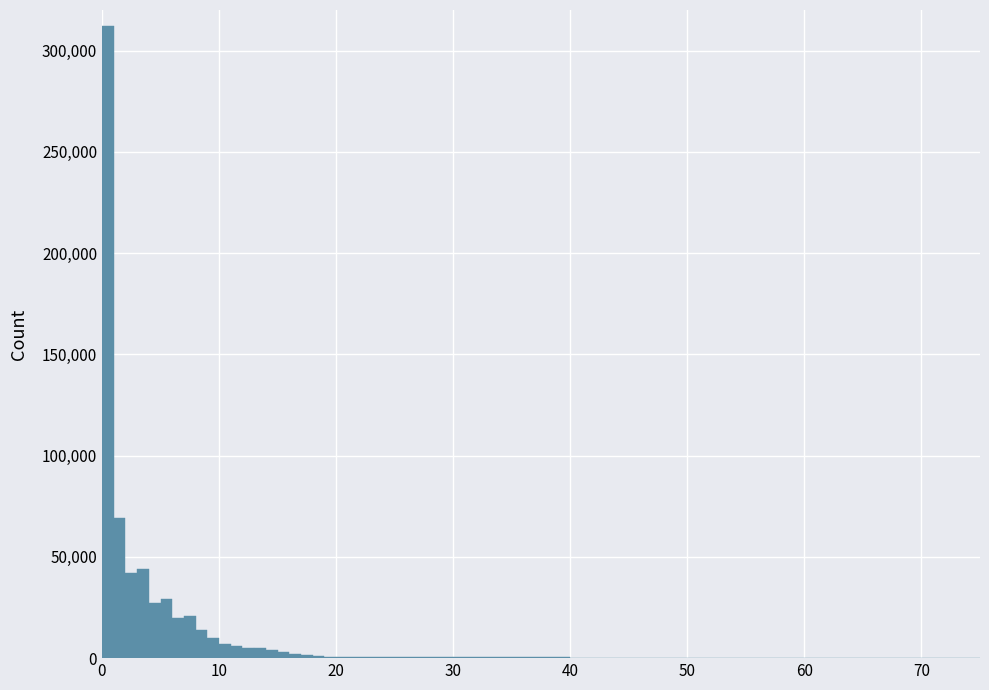

Read against the x-axis, roughly where is the centre of the tallest bar?

1